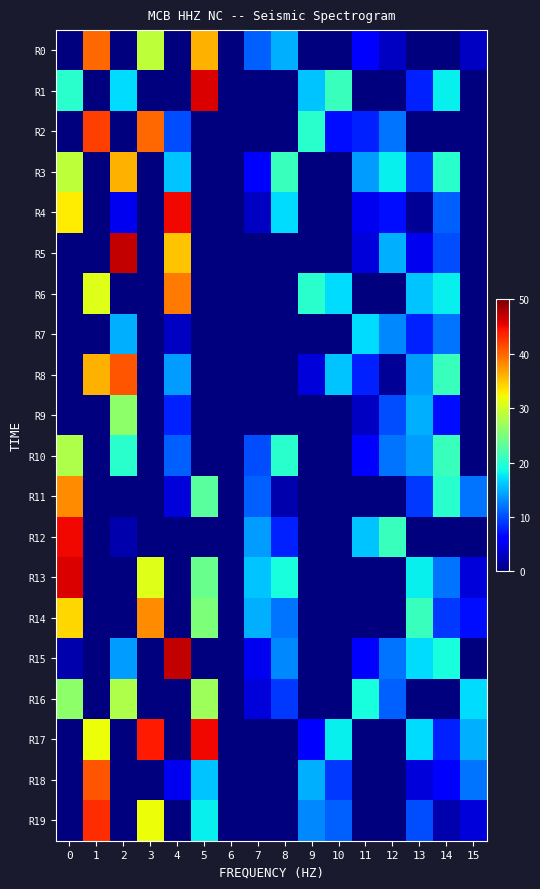

Reading right to left, what are all the values shown in this chart?

R0: 15=3	14=0	13=0	12=3	11=6	10=0	9=0	8=15	7=11	6=0	5=36	4=0	3=29	2=0	1=40	0=0
R1: 15=0	14=18	13=8	12=0	11=0	10=21	9=16	8=0	7=0	6=0	5=46	4=0	3=0	2=17	1=0	0=20
R2: 15=0	14=0	13=0	12=12	11=8	10=7	9=20	8=0	7=0	6=0	5=0	4=10	3=40	2=0	1=42	0=0
R3: 15=0	14=20	13=9	12=18	11=14	10=0	9=0	8=21	7=6	6=0	5=0	4=16	3=0	2=36	1=0	0=29
R4: 15=0	14=11	13=1	12=7	11=5	10=0	9=0	8=17	7=3	6=0	5=0	4=45	3=0	2=5	1=0	0=33
R5: 15=0	14=10	13=5	12=15	11=4	10=0	9=0	8=0	7=0	6=0	5=0	4=35	3=0	2=47	1=0	0=0
R6: 15=0	14=18	13=16	12=0	11=0	10=17	9=20	8=0	7=0	6=0	5=0	4=39	3=0	2=0	1=31	0=0
R7: 15=0	14=12	13=8	12=13	11=17	10=0	9=0	8=0	7=0	6=0	5=0	4=3	3=0	2=15	1=0	0=0
R8: 15=0	14=21	13=14	12=1	11=8	10=16	9=4	8=0	7=0	6=0	5=0	4=14	3=0	2=41	1=36	0=0
R9: 15=0	14=7	13=15	12=10	11=3	10=0	9=0	8=0	7=0	6=0	5=0	4=8	3=0	2=26	1=0	0=0
R10: 15=0	14=21	13=14	12=12	11=6	10=0	9=0	8=20	7=10	6=0	5=0	4=11	3=0	2=20	1=0	0=28
R11: 15=12	14=20	13=9	12=0	11=0	10=0	9=0	8=2	7=11	6=0	5=23	4=4	3=0	2=0	1=0	0=38
R12: 15=0	14=0	13=0	12=21	11=16	10=0	9=0	8=8	7=14	6=0	5=0	4=0	3=0	2=2	1=0	0=45
R13: 15=4	14=12	13=18	12=0	11=0	10=0	9=0	8=19	7=16	6=0	5=24	4=0	3=31	2=0	1=0	0=46
R14: 15=7	14=9	13=21	12=0	11=0	10=0	9=0	8=12	7=15	6=0	5=25	4=0	3=38	2=0	1=0	0=34
R15: 15=0	14=19	13=17	12=12	11=6	10=0	9=0	8=13	7=5	6=0	5=0	4=47	3=0	2=14	1=0	0=2
R16: 15=17	14=0	13=0	12=11	11=19	10=0	9=0	8=9	7=4	6=0	5=27	4=0	3=0	2=28	1=0	0=26
R17: 15=15	14=8	13=17	12=0	11=0	10=18	9=6	8=0	7=0	6=0	5=45	4=0	3=44	2=0	1=32	0=0
R18: 15=12	14=6	13=4	12=0	11=0	10=9	9=15	8=0	7=0	6=0	5=16	4=5	3=0	2=0	1=41	0=0
R19: 15=4	14=2	13=10	12=0	11=0	10=11	9=13	8=0	7=0	6=0	5=18	4=0	3=32	2=0	1=43	0=0